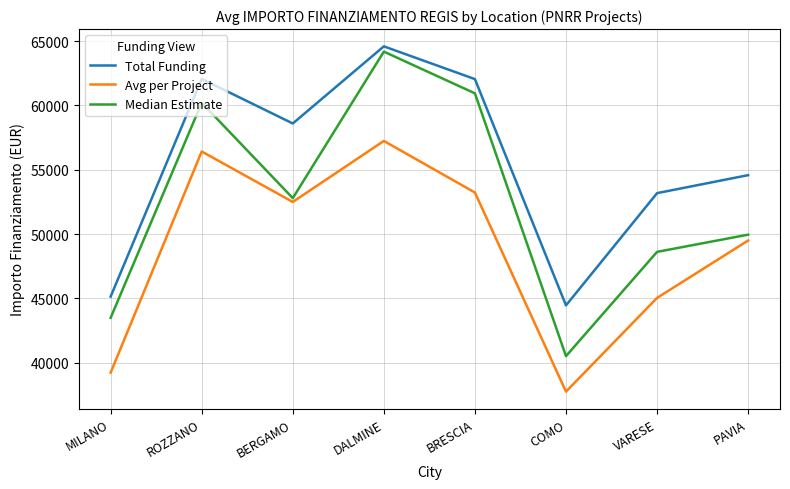

True or false: Avg per Project has more than 2 points higher than both neighbors.

False